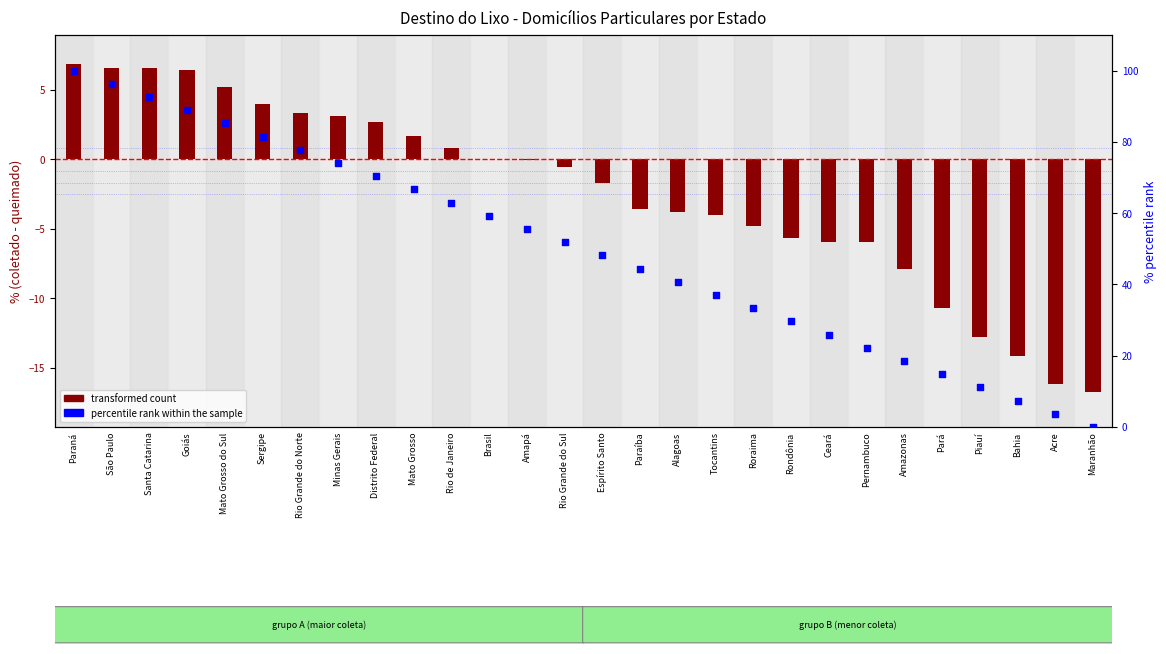

At how many categories does at least one series exceed 49?

14